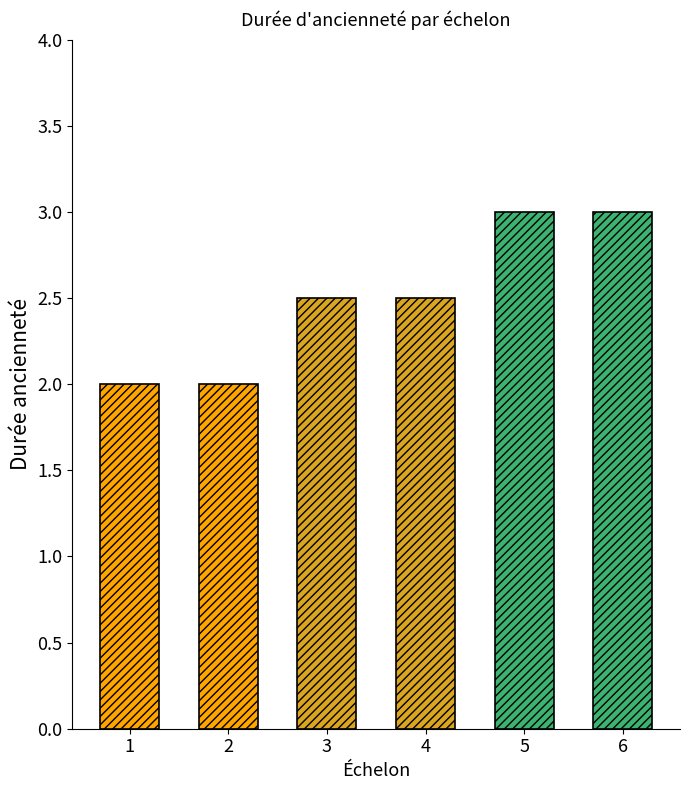

How many bars are there in total?

6